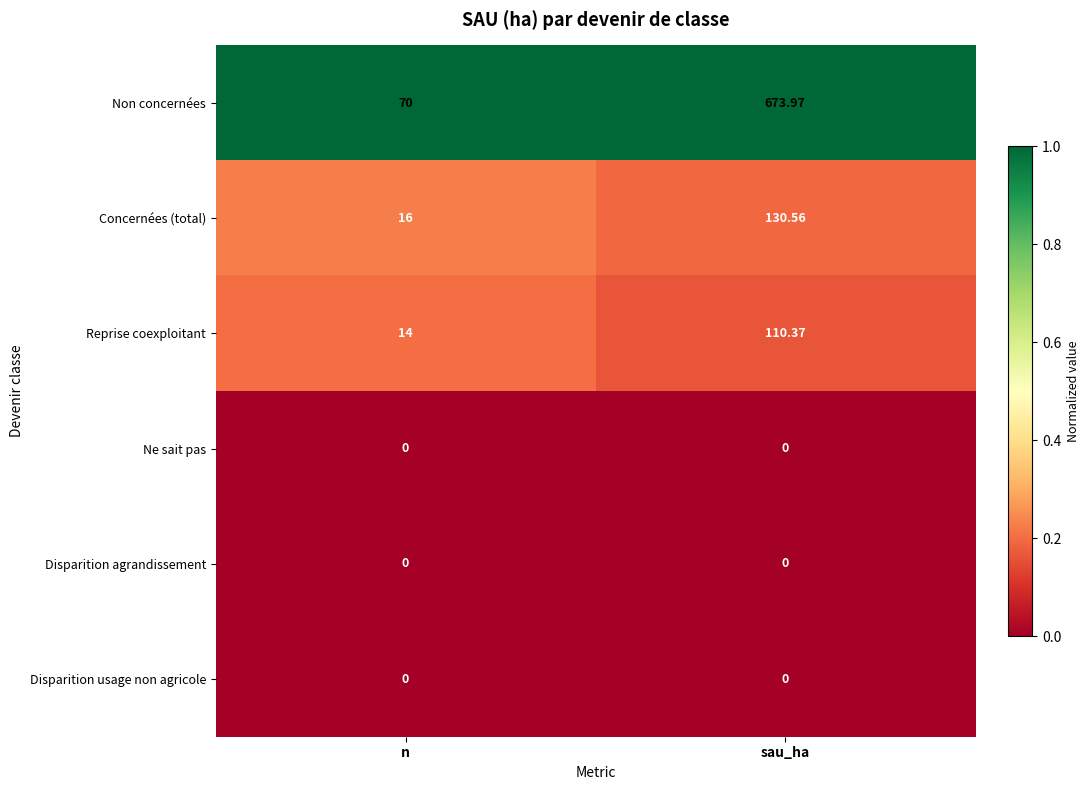

What is the total value across all series at n?

100.0